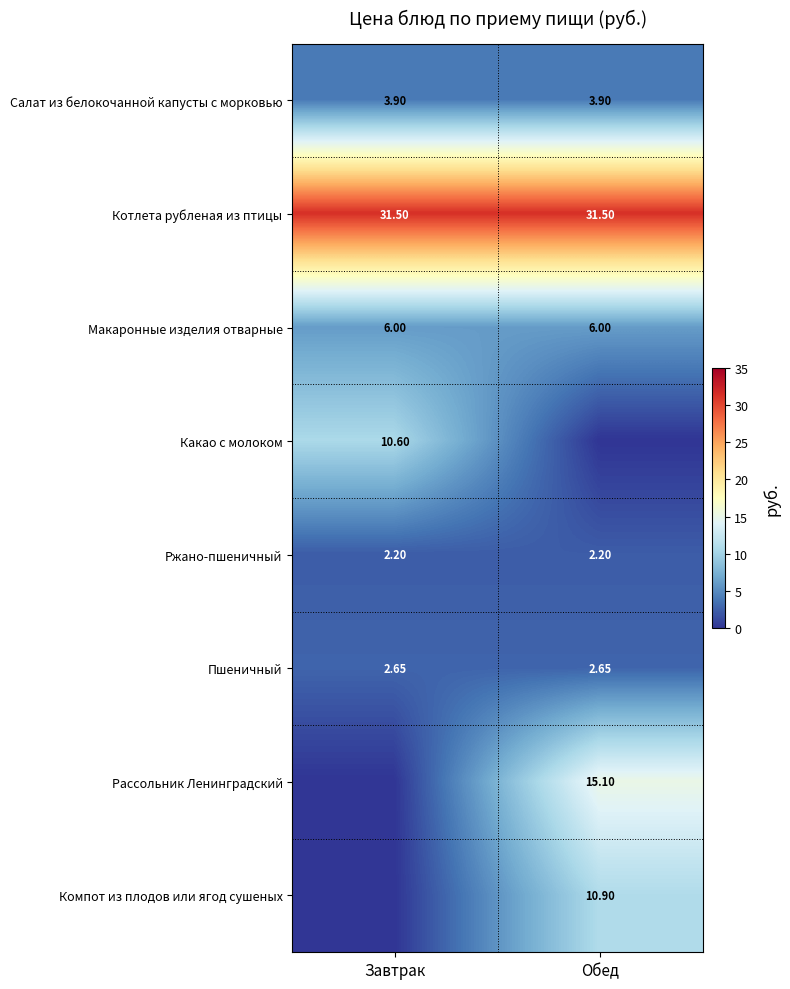

Count the number of data series in this chart.

8